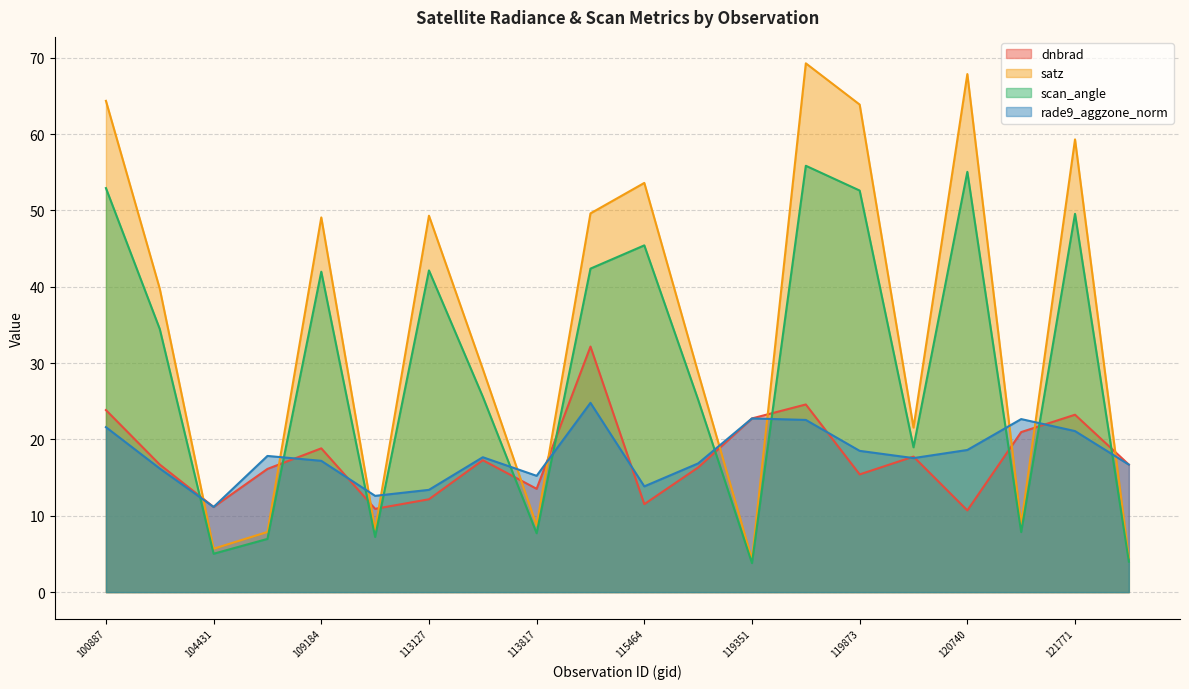

What is the average value of the satz series?

34.7